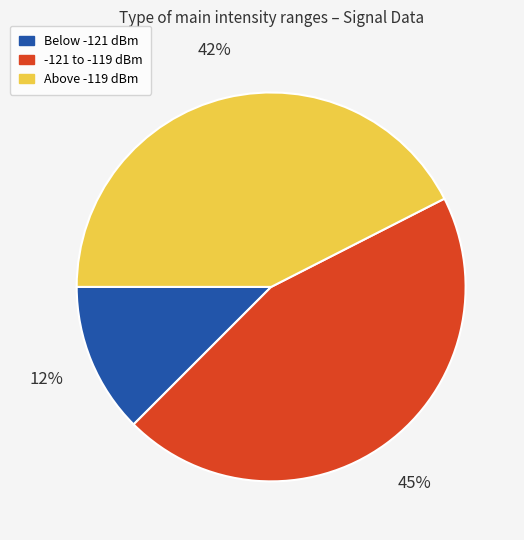

Is there any slice that represents more than half of the pie?

No